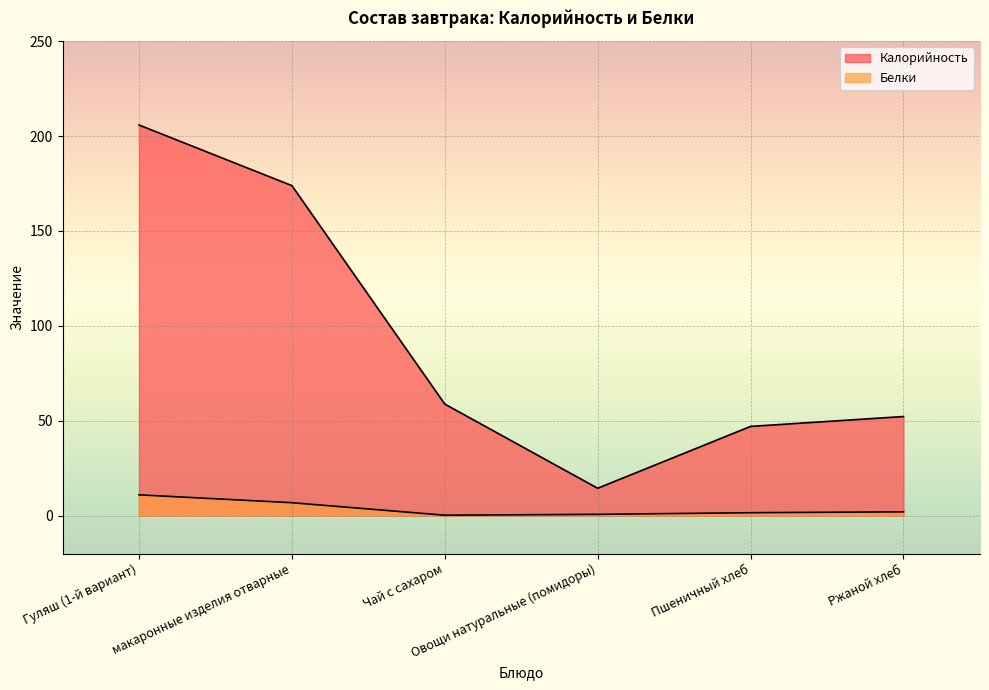

Where does the Белки series first go above 1?

Гуляш (1-й вариант)